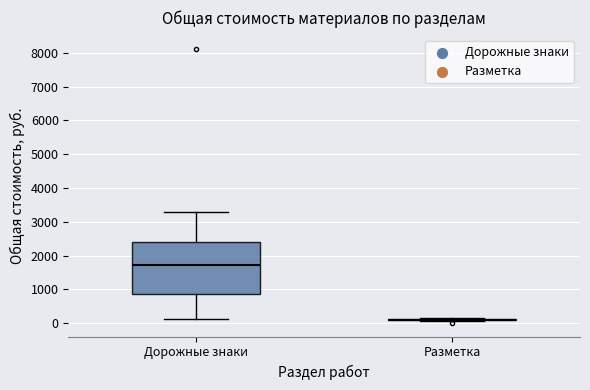

Reading left to right, transcribe this box plot: for each box, give where its median line is, the range the box spans, and where its two whiskers end, as read against the y-axis. The values are not printed on the chart, so give them approximately, as read against the axis.

Дорожные знаки: median 1700, box 800 to 2400, whiskers 100 to 3300
Разметка: box collapsed to a line at 100, whiskers 100 to 100